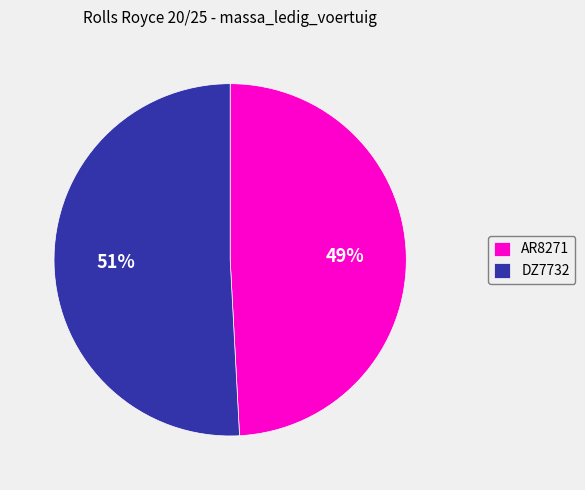

Approximately how many times larger is the value at AR8271 compared to DZ7732?

1.0